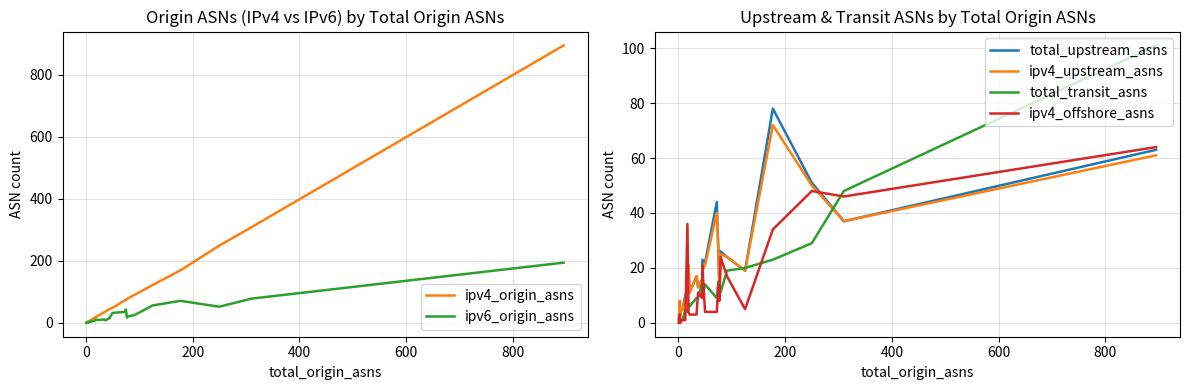

In total_transit_asns, how many points are lower than both neighbors (excluding endpoints)?

6